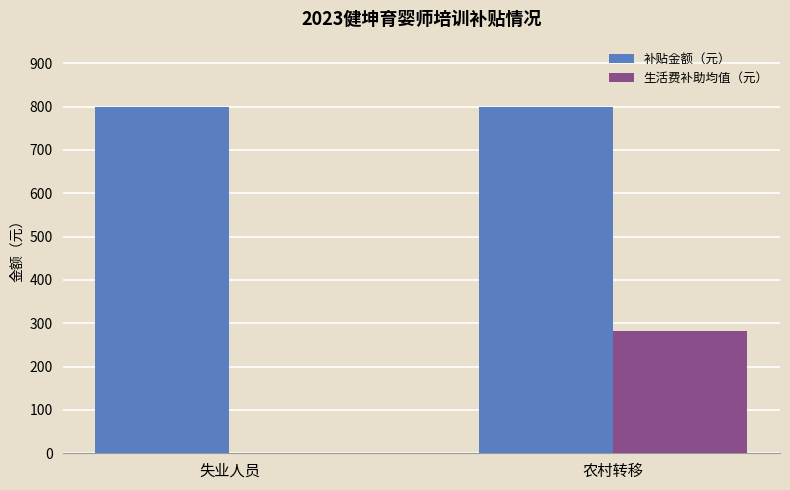

The value of 补贴金额（元） at 农村转移 is 800.0. True or false?

True